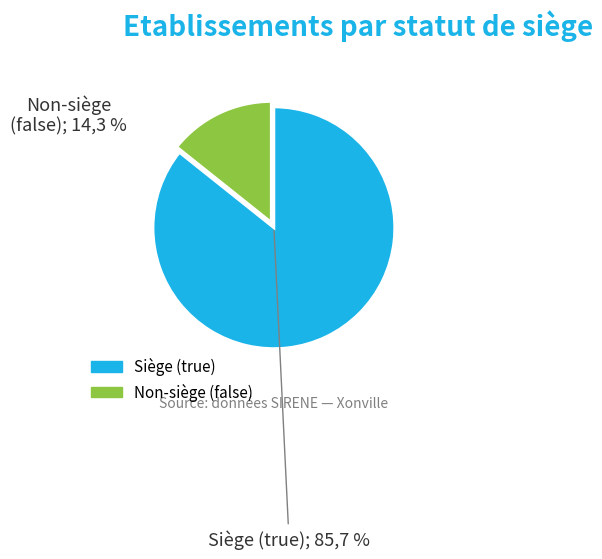

The true slice represents 75% of the pie. True or false?

False